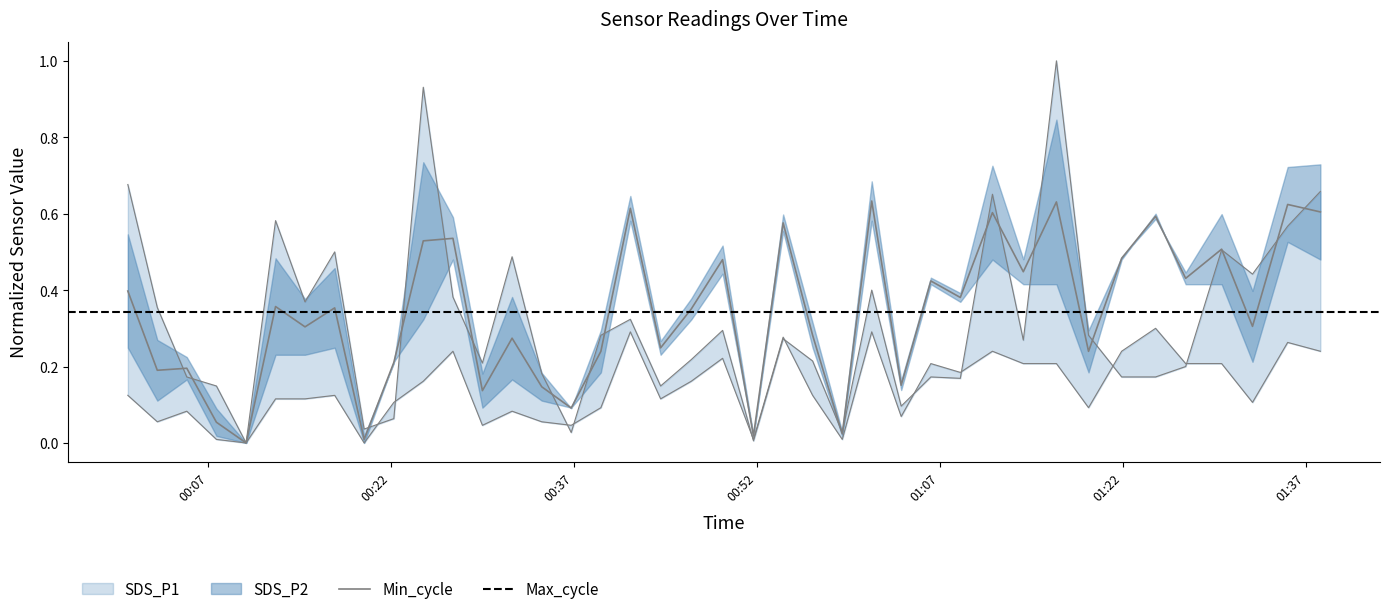

How many times do SDS_P2 and SDS_P1 cross each other?

10